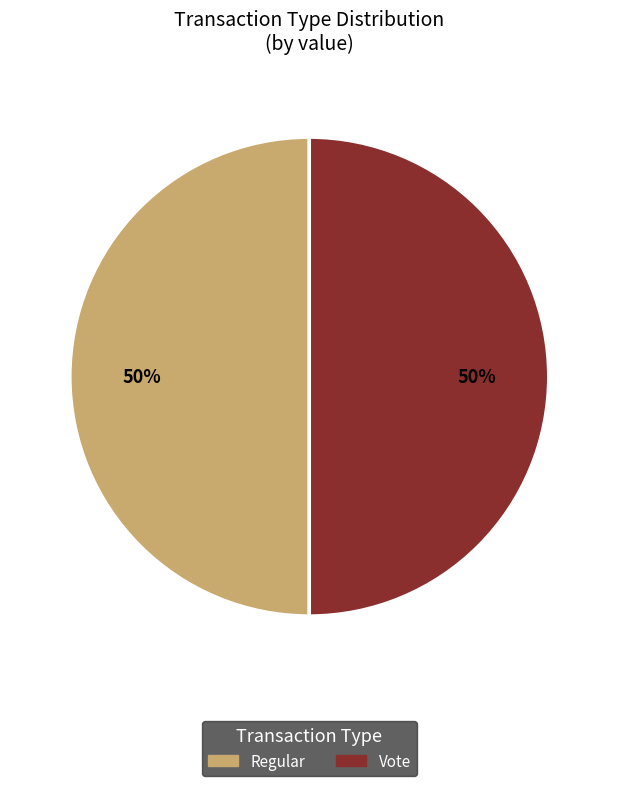

Count the number of slices in the pie.

2